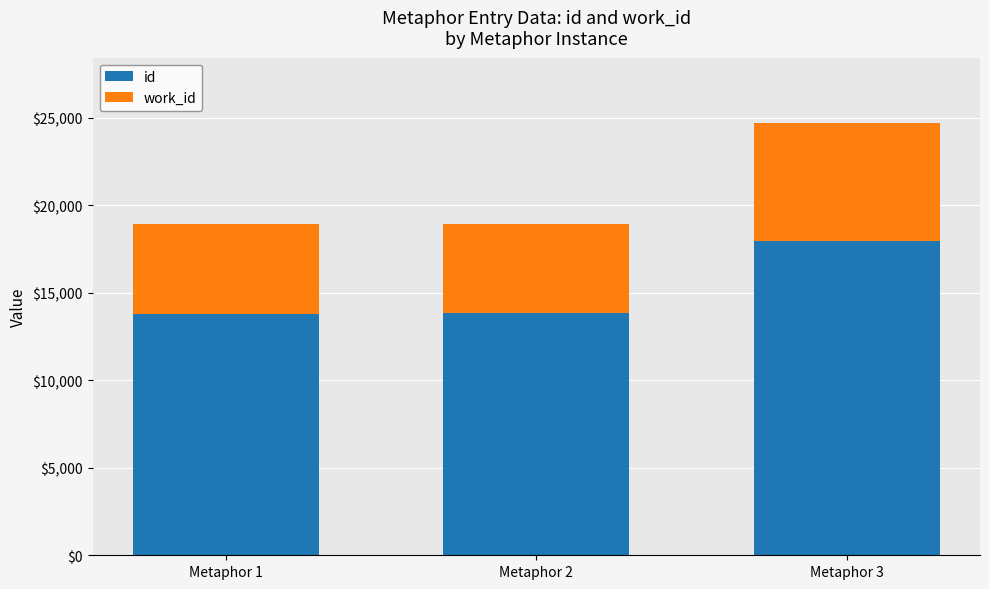

At which category is the sum across all series the highest?

Metaphor 3